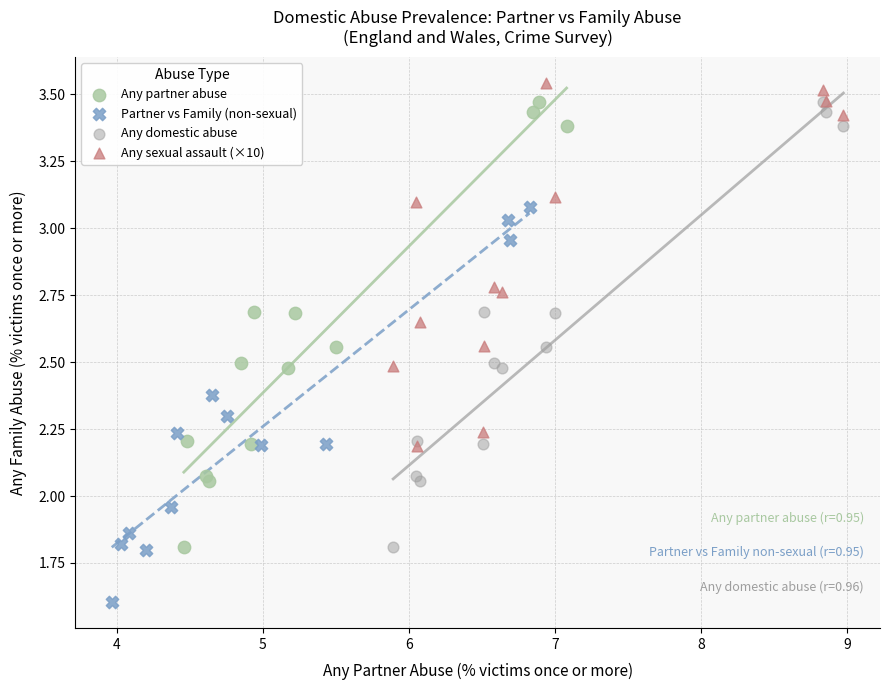

Which series reaches the minimum Y coordinate?

Partner vs Family (non-sexual)